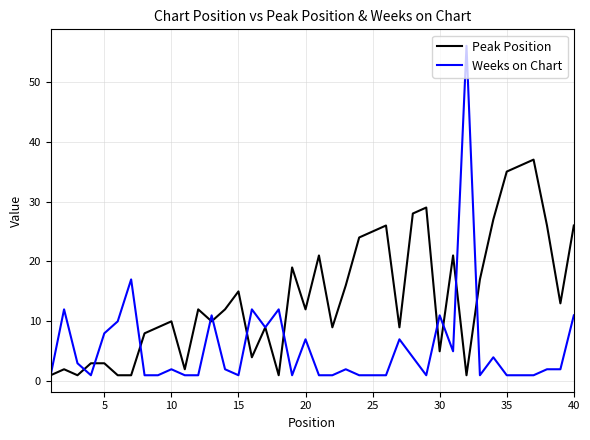

Which series has the widest spread of values?

Weeks on Chart